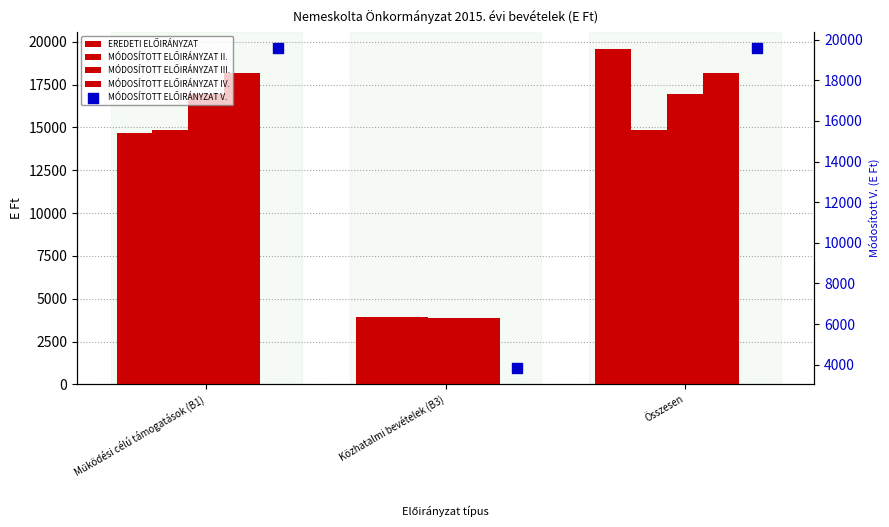

Which series has the largest total across all categories?

MÓDOSÍTOTT ELŐIRÁNYZAT V.